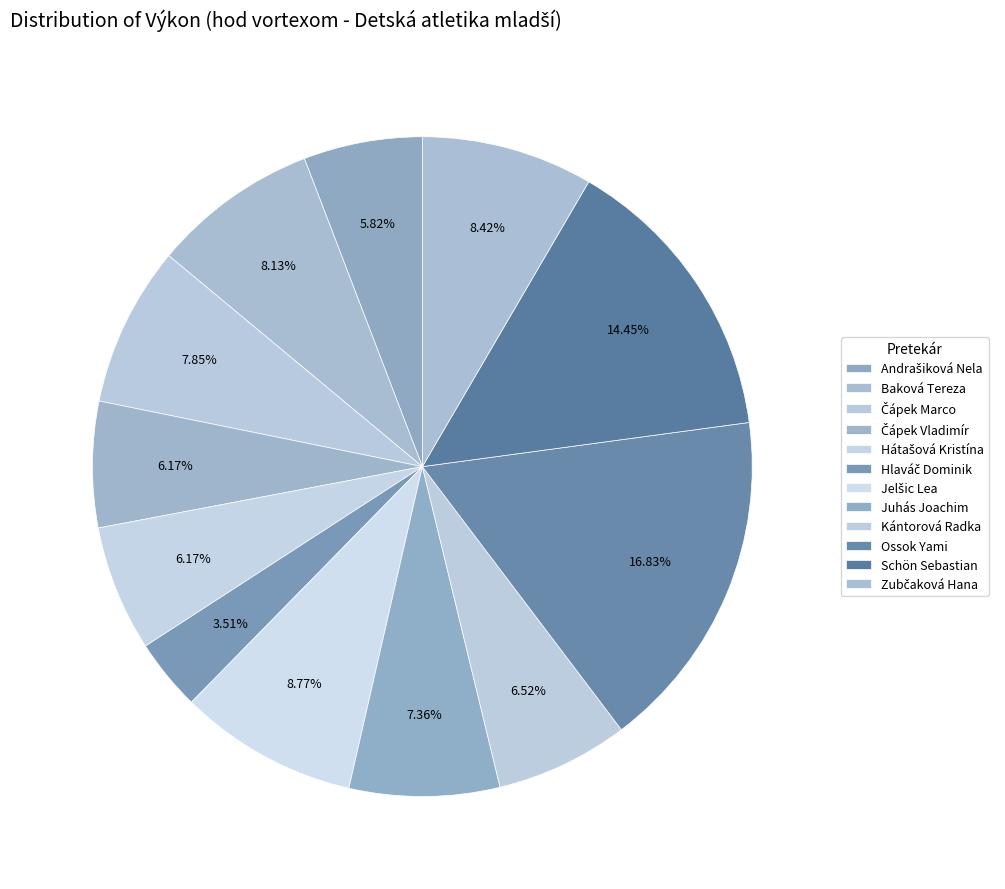

To the nearest percent, what is the average slice percentage?

8%